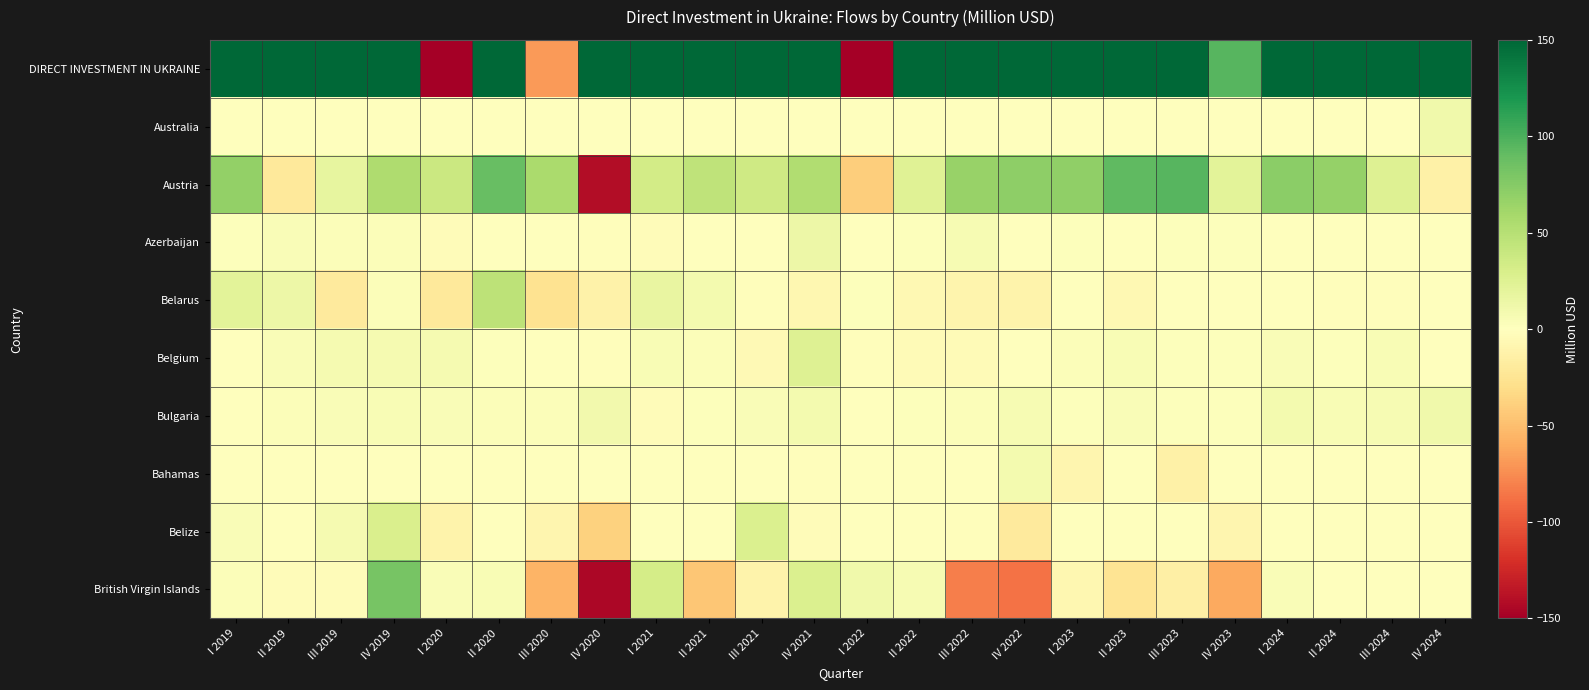

What is the minimum value shown in the chart?

-150.0